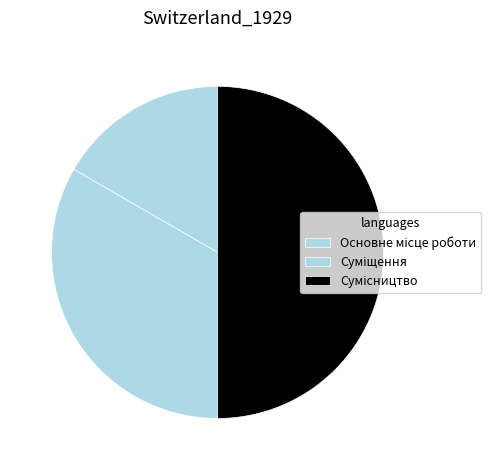

True or false: Сумісництво accounts for 50% of the total.

True